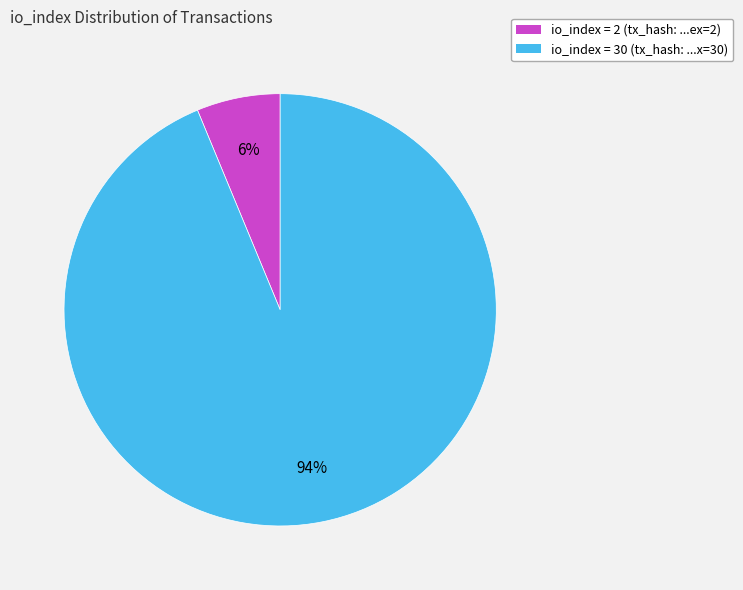

To the nearest percent, what is the average slice percentage?

50%